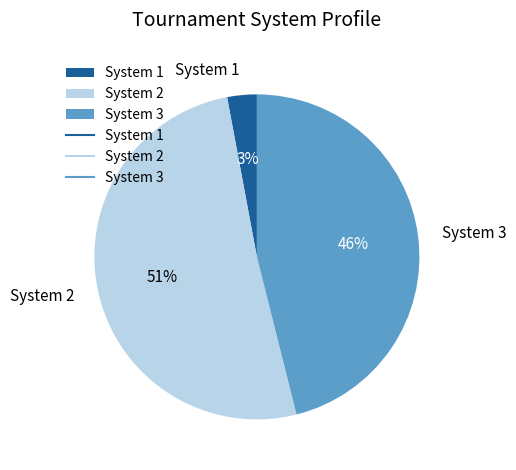

Which slice is the smallest?

System 1